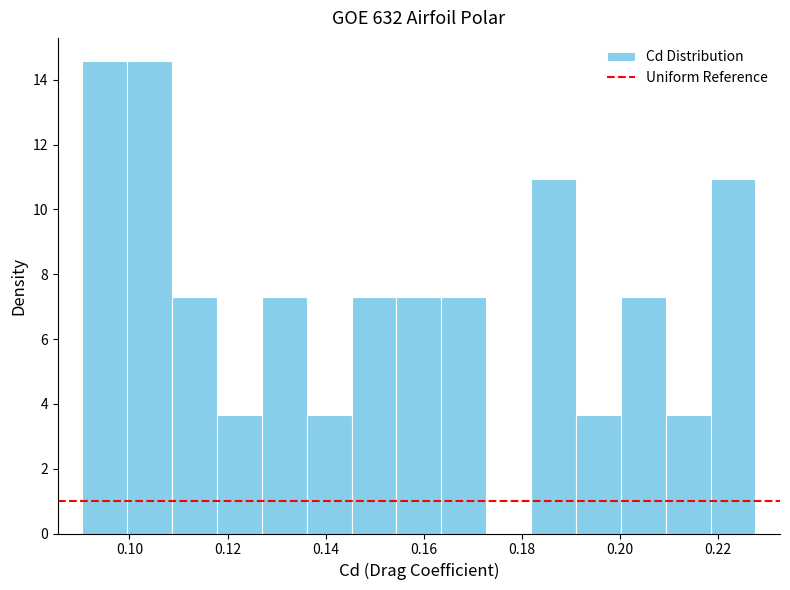

Reading left to right, transcribe this chart: for each bar, give the range it covers on the x-axis and its height. Neither the bar edges nor the heights are printed on the chart, so give them approximately, as read against the axes.

0.090 to 0.100: 14.6
0.100 to 0.108: 14.6
0.108 to 0.118: 7.2
0.118 to 0.126: 3.6
0.126 to 0.136: 7.2
0.136 to 0.146: 3.6
0.146 to 0.154: 7.2
0.154 to 0.164: 7.2
0.164 to 0.172: 7.2
0.172 to 0.182: 0
0.182 to 0.192: 11.0
0.192 to 0.200: 3.6
0.200 to 0.210: 7.2
0.210 to 0.218: 3.6
0.218 to 0.228: 11.0